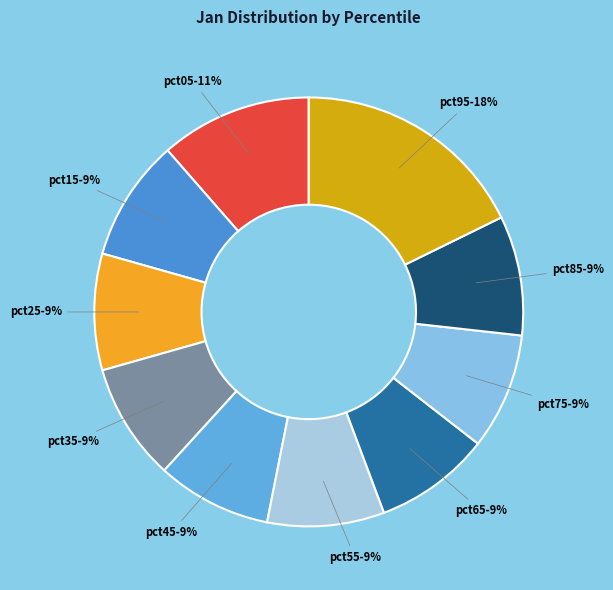

To the nearest percent, what percentage of the pie is pct35?

9%